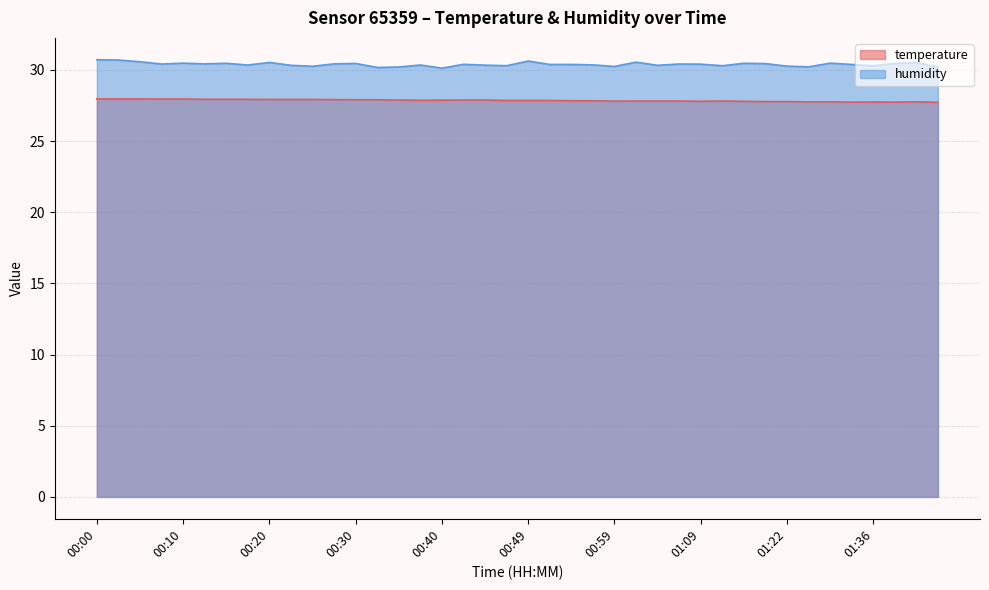

What is the average value of the humidity series?

30.4